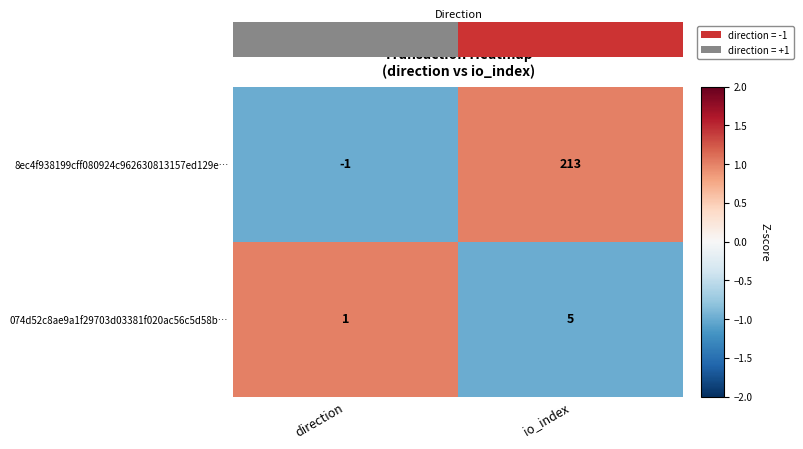

How many positive values does the 8ec4f938199cff080924c962630813157ed129e… series have?

1